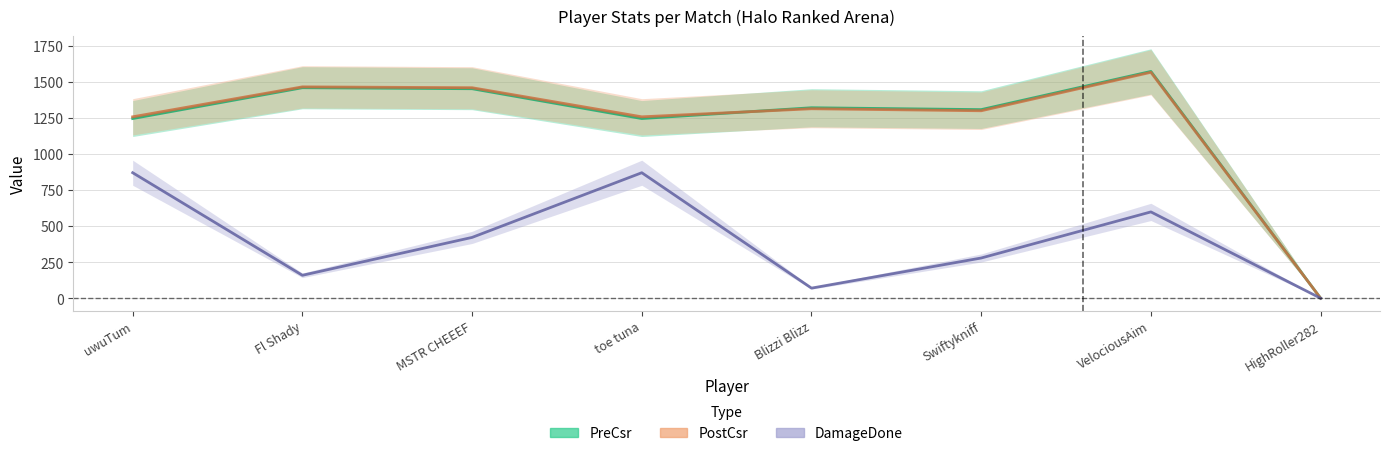

What value does the PostCsr series have at toe tuna, to the nearest 100?

1300